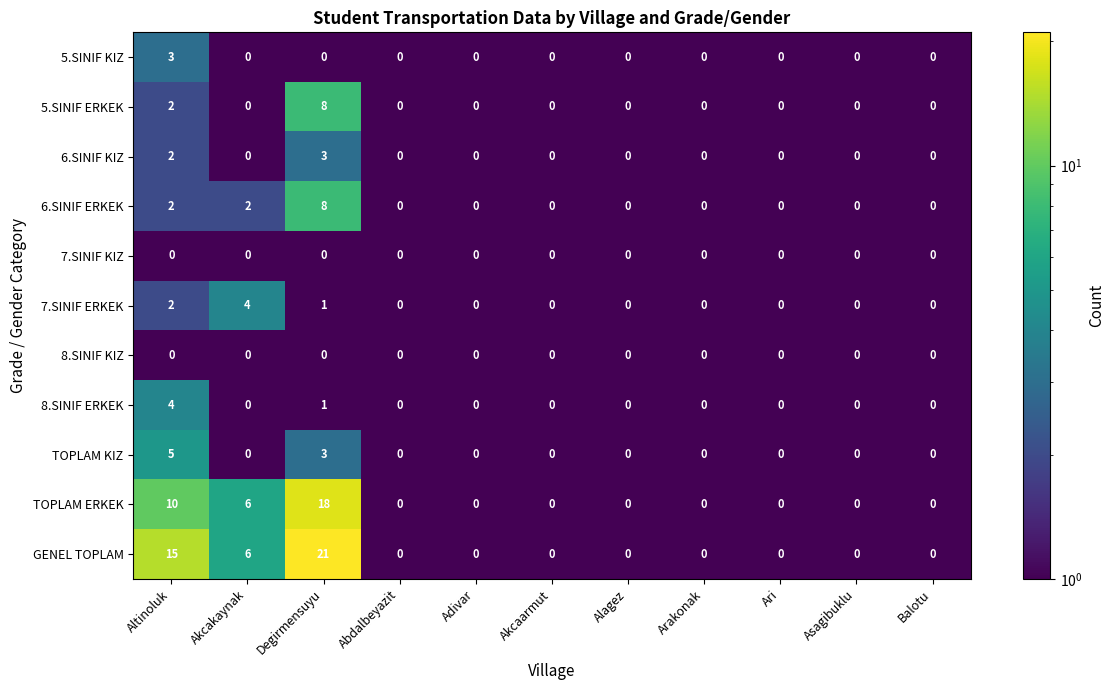

Is it true that 5.SINIF ERKEK equals -5 at Akcakaynak?

False